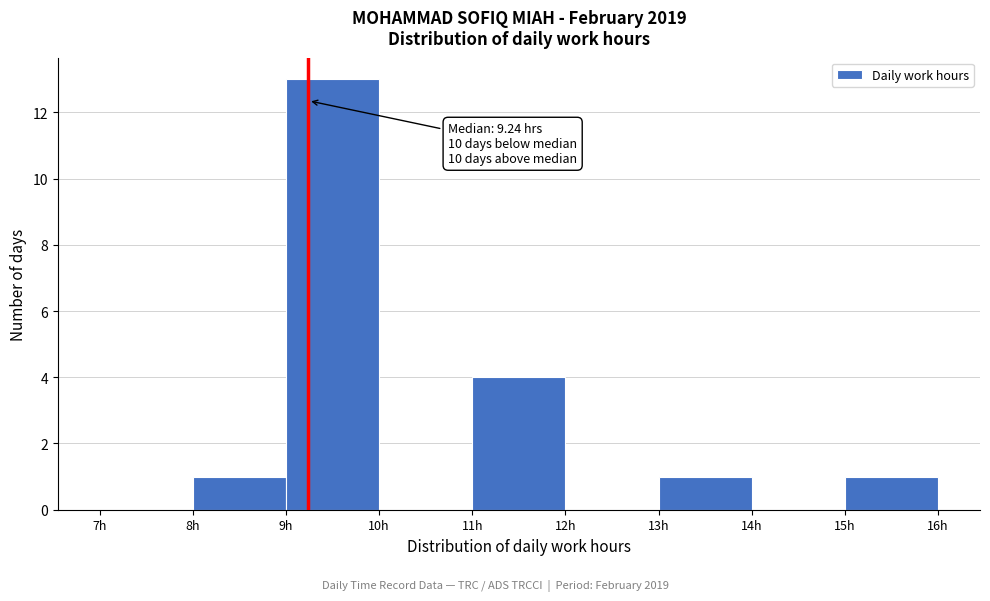

Over which range of the x-axis is the bar tallest?

9 to 10